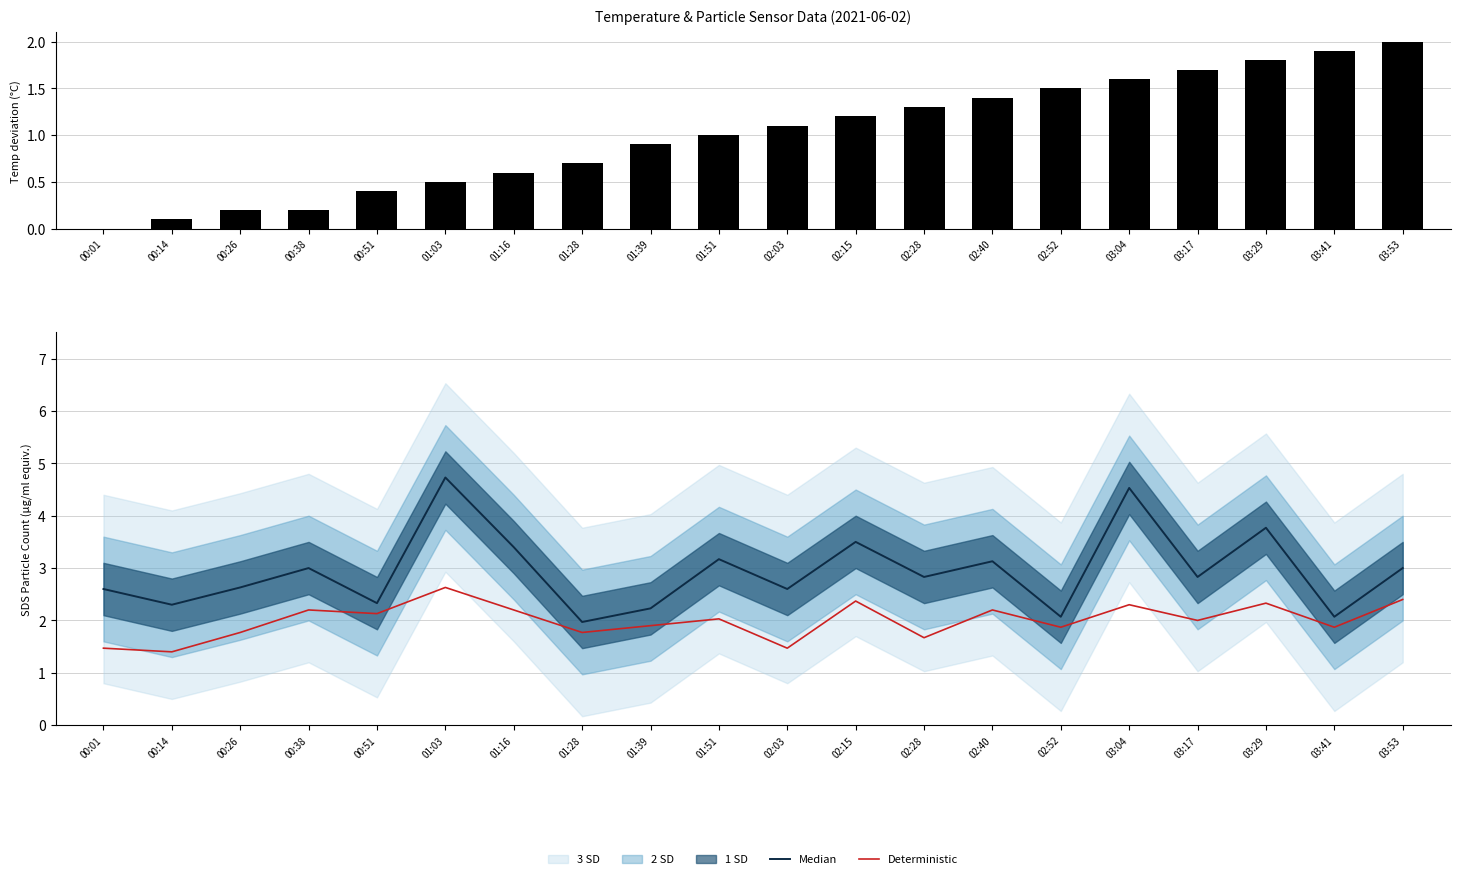

What is the value of the Deterministic bar at the 1st from the left?

1.5